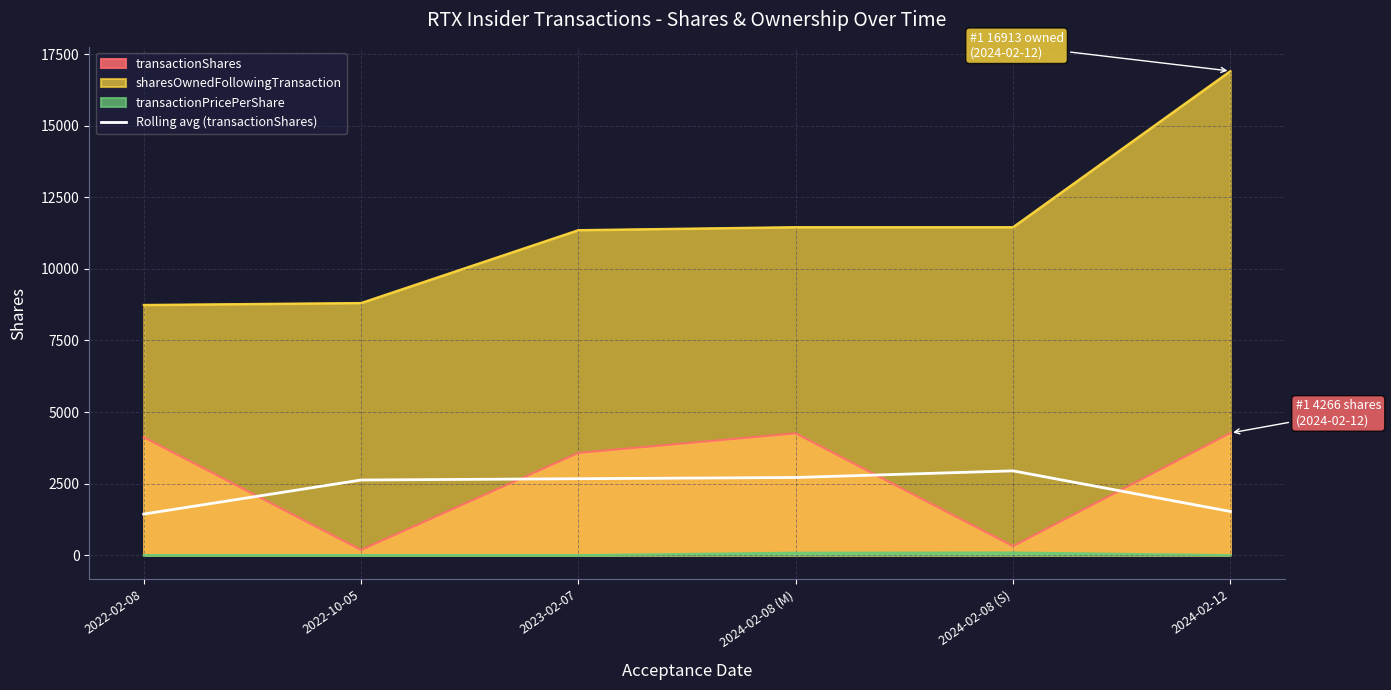

What is the label of the 5th point from the left?

2024-02-08 (S)